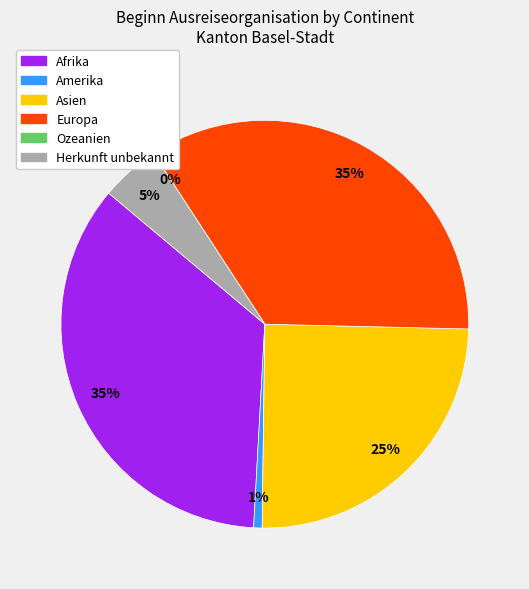

To the nearest percent, what percentage of the pie is Afrika?

35%